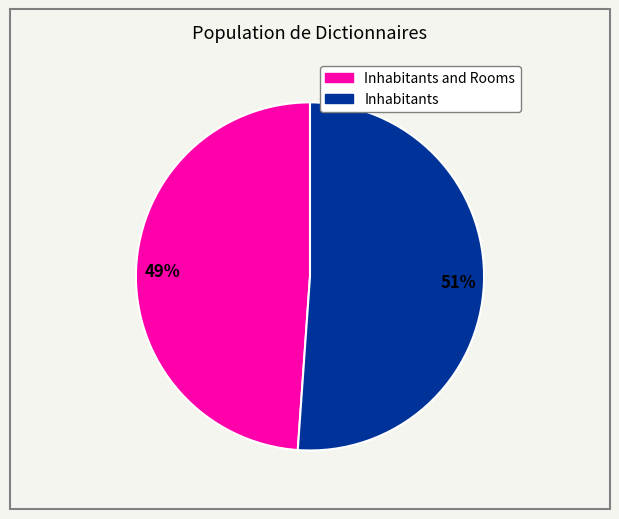

To the nearest percent, what is the average slice percentage?

50%